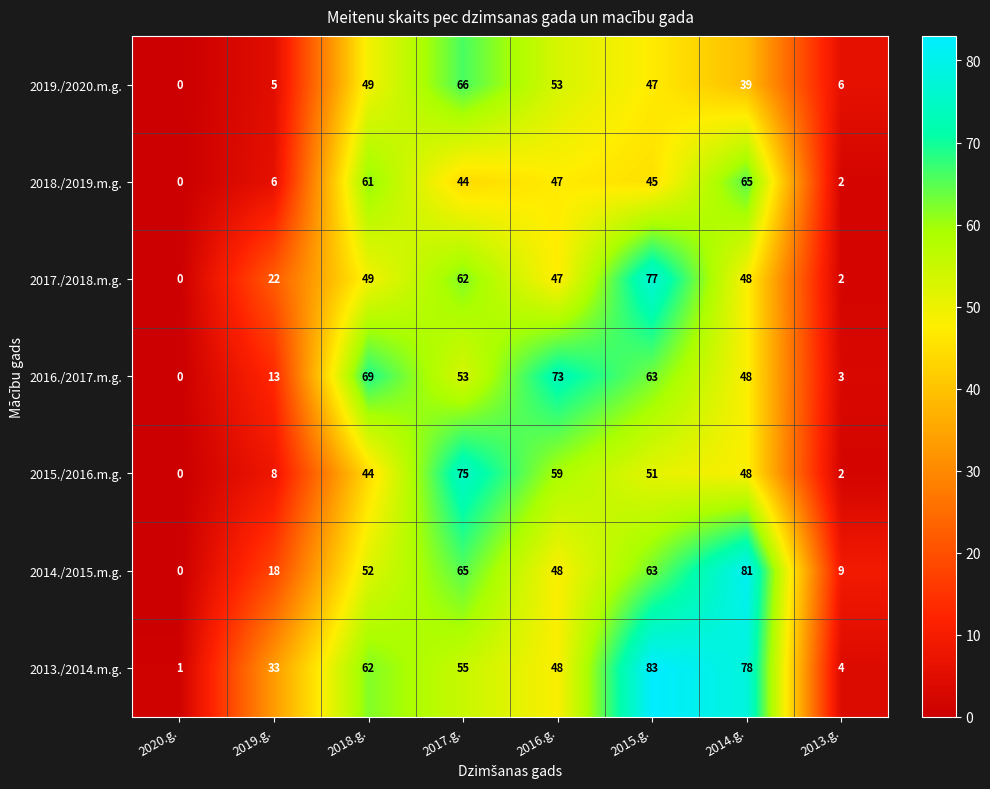

What is the sum of all 2016./2017.m.g. values?

322